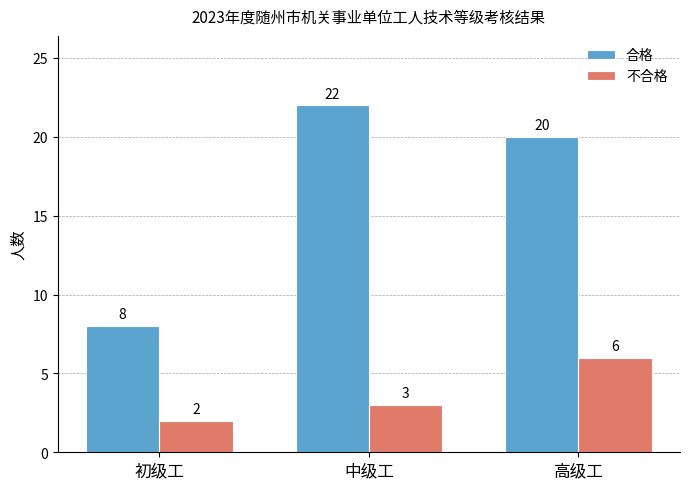

What is the highest value of the 合格 series?

22